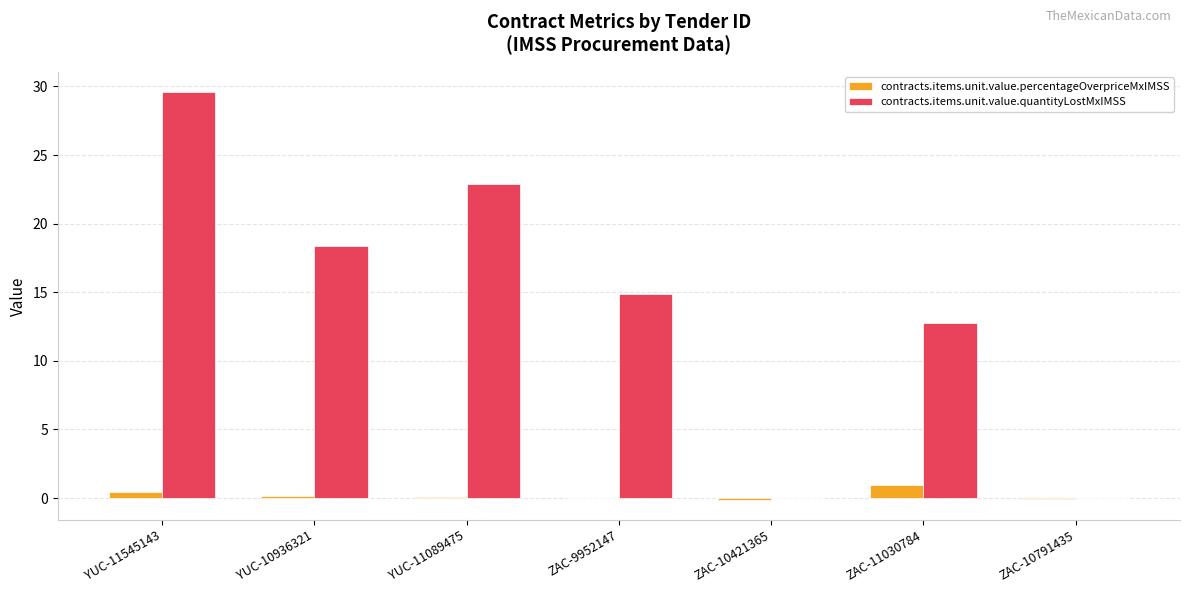

What is the approximate value of contracts.items.unit.value.percentageOverpriceMxIMSS at ZAC-10421365?

-0.1